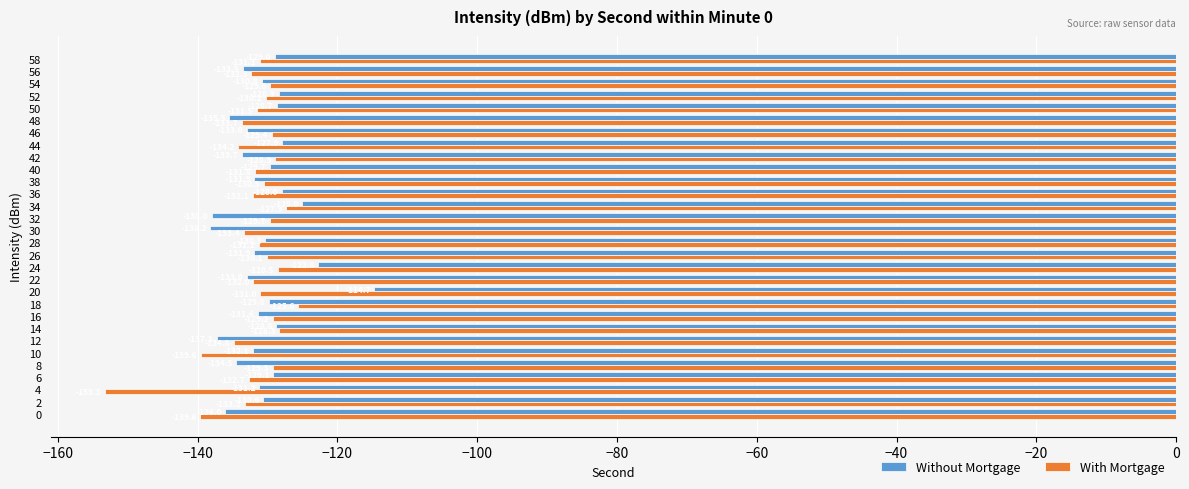

The Without Mortgage series shows -219.4 at 42. True or false?

False